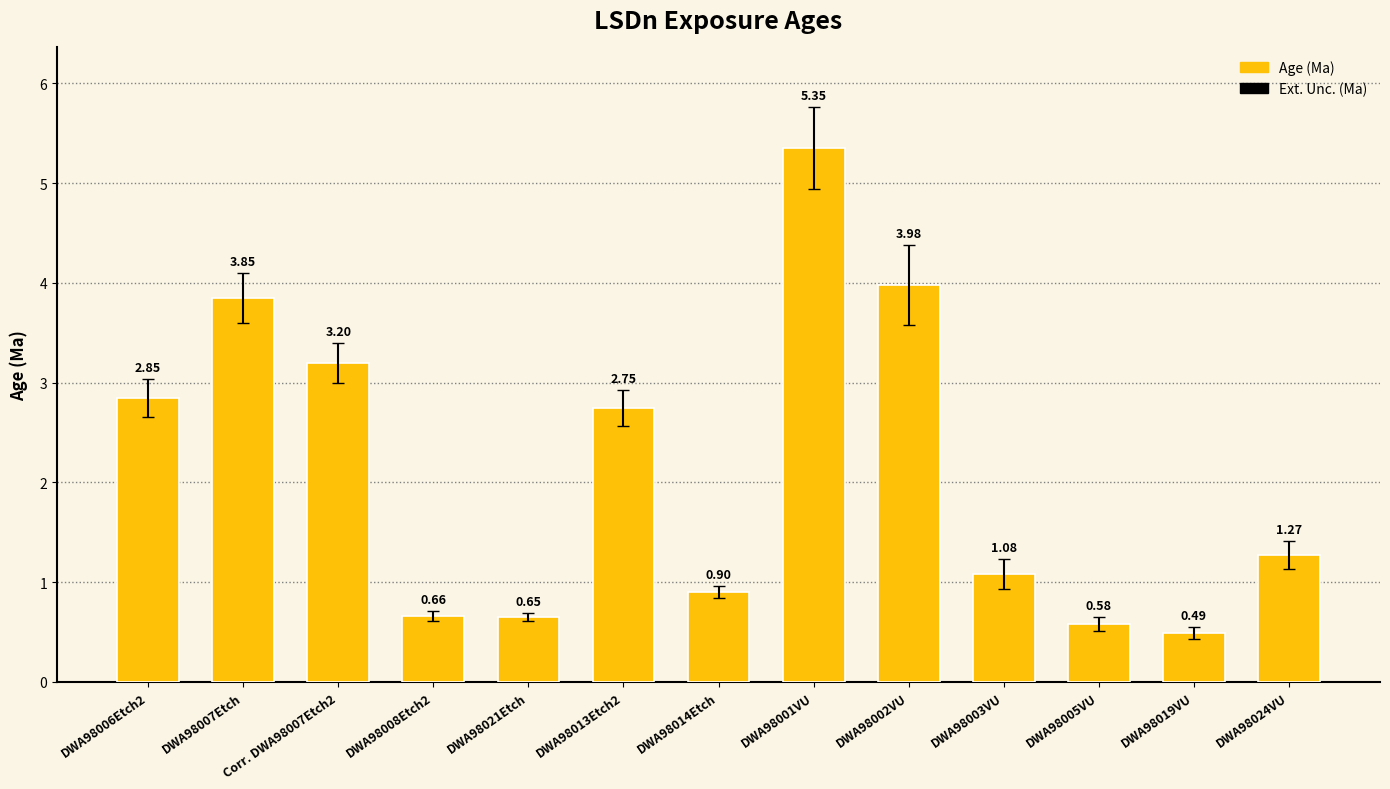

What is the approximate value at DWA98014Etch?

0.9